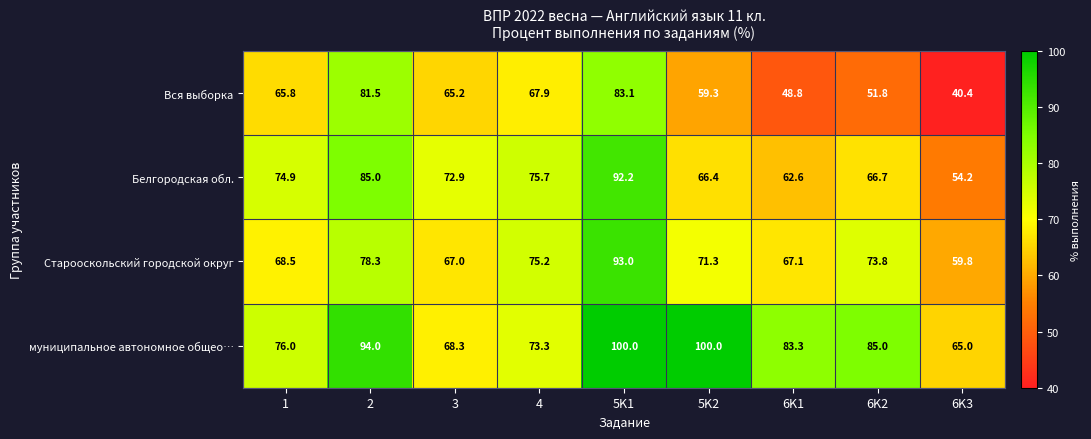

Is it true that Вся выборка equals 74.1 at 6K2?

False